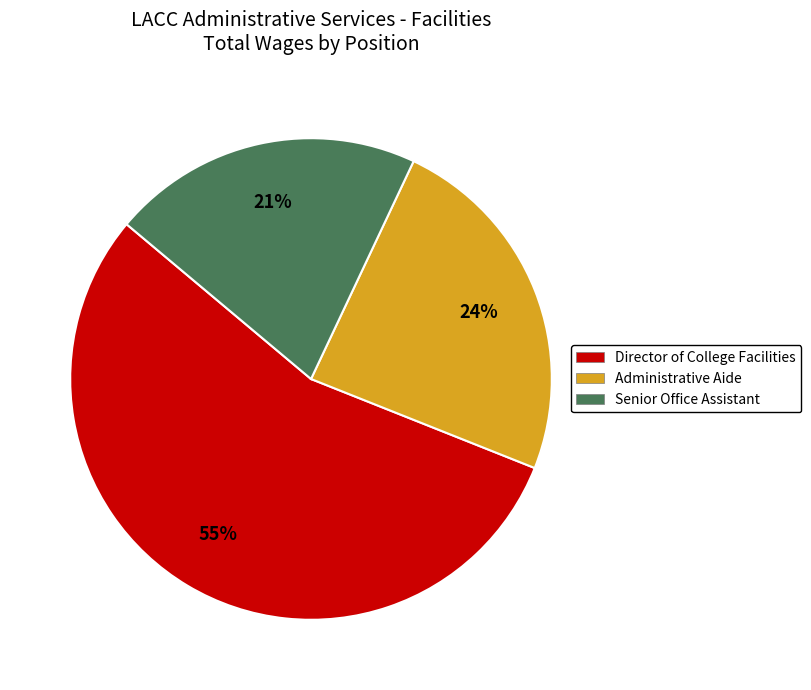

Which has a higher value, Director of College Facilities or Senior Office Assistant?

Director of College Facilities